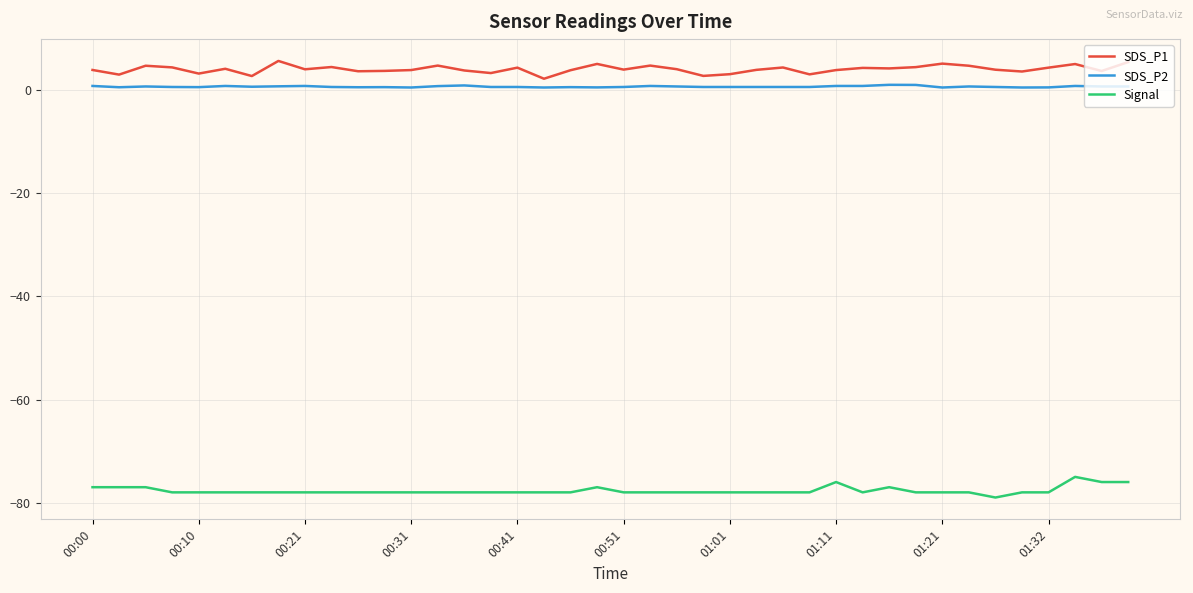

What is the maximum value shown in the chart?

5.7